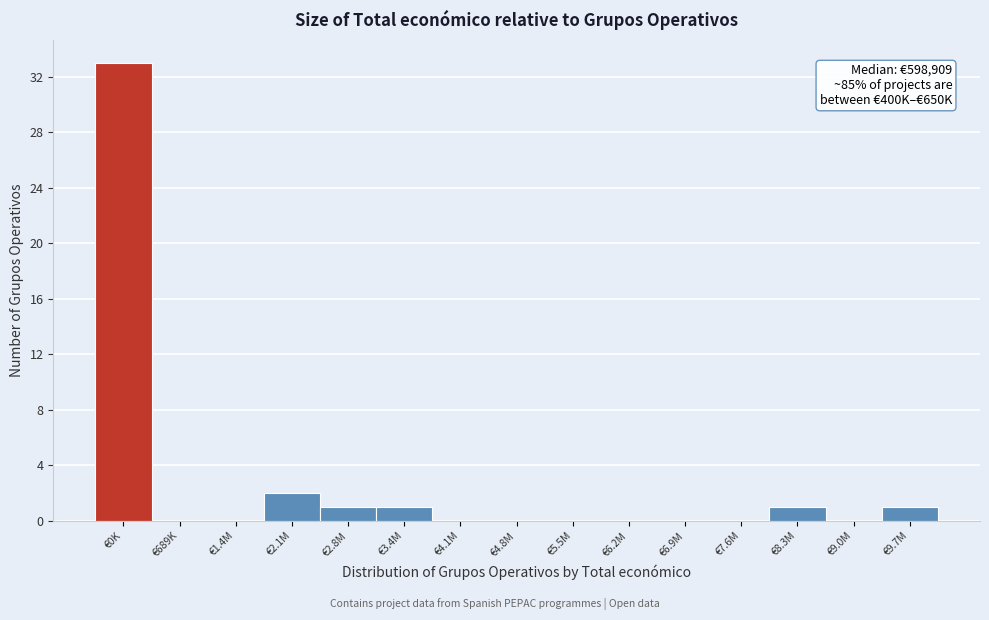

Reading right to left, extract all data points from this chart.

€9.7M=1	€9.0M=0	€8.3M=1	€7.6M=0	€6.9M=0	€6.2M=0	€5.5M=0	€4.8M=0	€4.1M=0	€3.4M=1	€2.8M=1	€2.1M=2	€1.4M=0	€689K=0	€0K=33